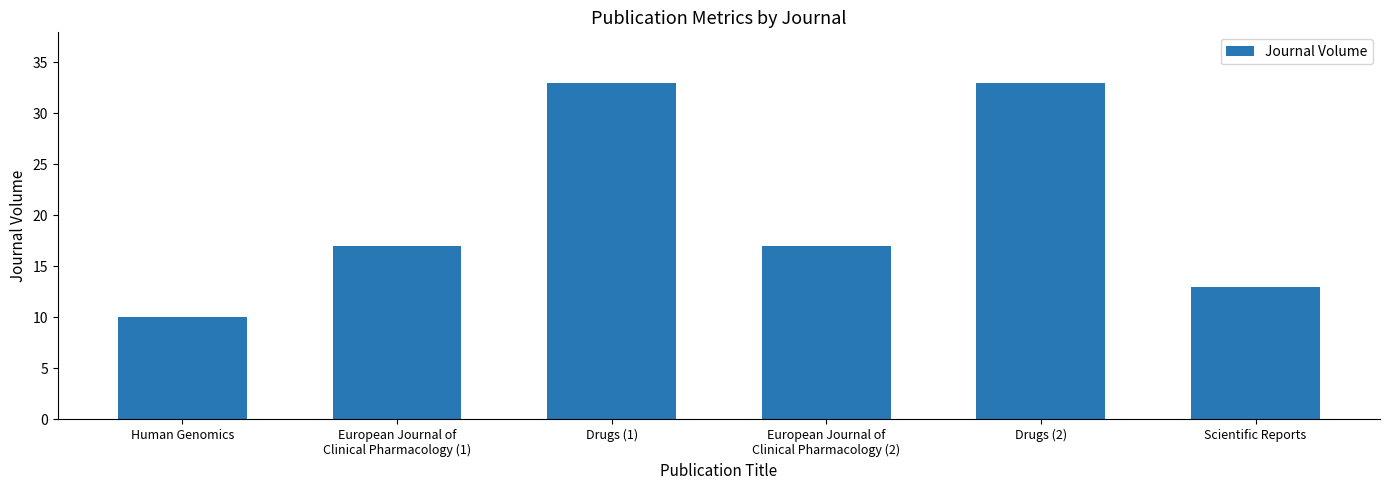

How many values are between 13 and 33?

5